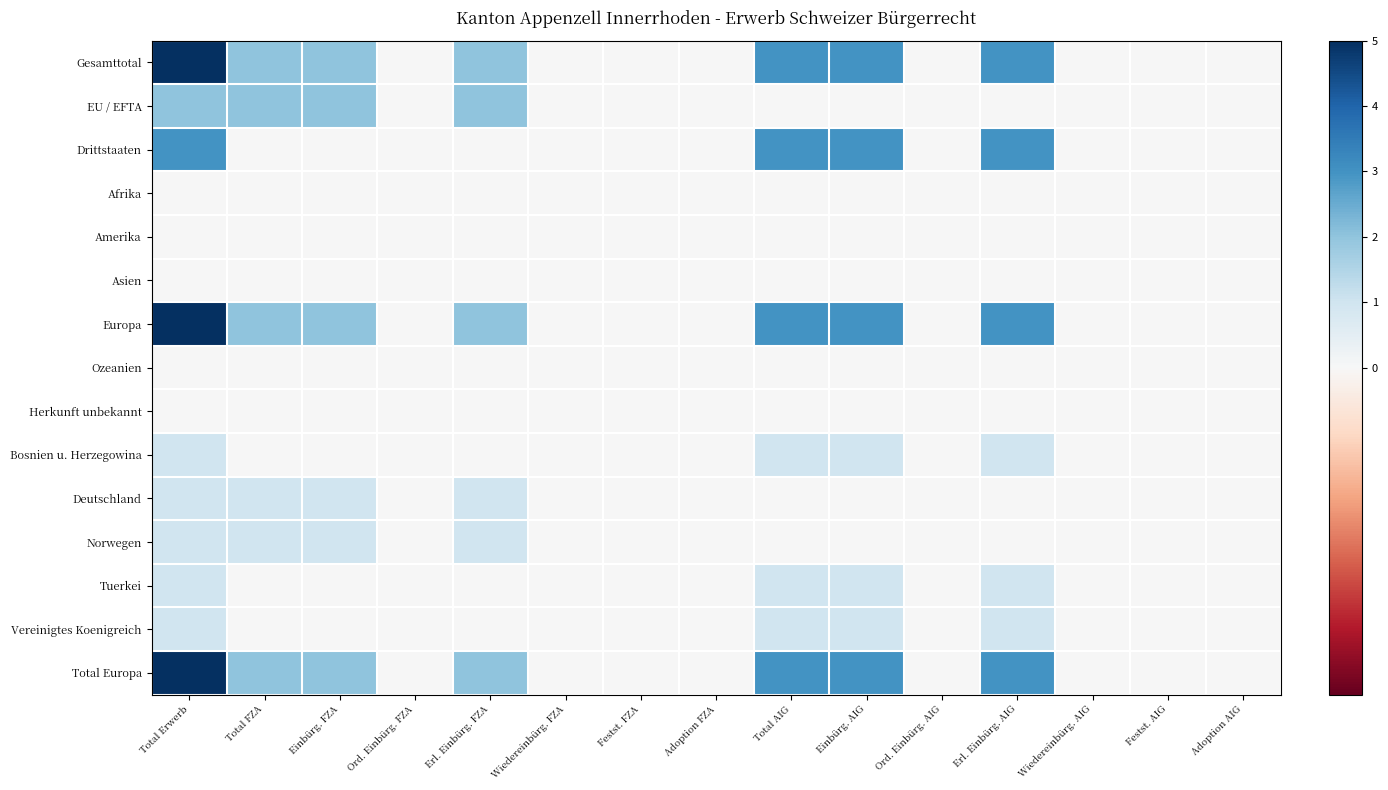

Reading left to right, what are all the values shown in this chart?

Gesamttotal: Total Erwerb=5	Total FZA=2	Einbürg. FZA=2	Ord. Einbürg. FZA=0	Erl. Einbürg. FZA=2	Wiedereinbürg. FZA=0	Festst. FZA=0	Adoption FZA=0	Total AIG=3	Einbürg. AIG=3	Ord. Einbürg. AIG=0	Erl. Einbürg. AIG=3	Wiedereinbürg. AIG=0	Festst. AIG=0	Adoption AIG=0
EU / EFTA: Total Erwerb=2	Total FZA=2	Einbürg. FZA=2	Ord. Einbürg. FZA=0	Erl. Einbürg. FZA=2	Wiedereinbürg. FZA=0	Festst. FZA=0	Adoption FZA=0	Total AIG=0	Einbürg. AIG=0	Ord. Einbürg. AIG=0	Erl. Einbürg. AIG=0	Wiedereinbürg. AIG=0	Festst. AIG=0	Adoption AIG=0
Drittstaaten: Total Erwerb=3	Total FZA=0	Einbürg. FZA=0	Ord. Einbürg. FZA=0	Erl. Einbürg. FZA=0	Wiedereinbürg. FZA=0	Festst. FZA=0	Adoption FZA=0	Total AIG=3	Einbürg. AIG=3	Ord. Einbürg. AIG=0	Erl. Einbürg. AIG=3	Wiedereinbürg. AIG=0	Festst. AIG=0	Adoption AIG=0
Afrika: Total Erwerb=0	Total FZA=0	Einbürg. FZA=0	Ord. Einbürg. FZA=0	Erl. Einbürg. FZA=0	Wiedereinbürg. FZA=0	Festst. FZA=0	Adoption FZA=0	Total AIG=0	Einbürg. AIG=0	Ord. Einbürg. AIG=0	Erl. Einbürg. AIG=0	Wiedereinbürg. AIG=0	Festst. AIG=0	Adoption AIG=0
Amerika: Total Erwerb=0	Total FZA=0	Einbürg. FZA=0	Ord. Einbürg. FZA=0	Erl. Einbürg. FZA=0	Wiedereinbürg. FZA=0	Festst. FZA=0	Adoption FZA=0	Total AIG=0	Einbürg. AIG=0	Ord. Einbürg. AIG=0	Erl. Einbürg. AIG=0	Wiedereinbürg. AIG=0	Festst. AIG=0	Adoption AIG=0
Asien: Total Erwerb=0	Total FZA=0	Einbürg. FZA=0	Ord. Einbürg. FZA=0	Erl. Einbürg. FZA=0	Wiedereinbürg. FZA=0	Festst. FZA=0	Adoption FZA=0	Total AIG=0	Einbürg. AIG=0	Ord. Einbürg. AIG=0	Erl. Einbürg. AIG=0	Wiedereinbürg. AIG=0	Festst. AIG=0	Adoption AIG=0
Europa: Total Erwerb=5	Total FZA=2	Einbürg. FZA=2	Ord. Einbürg. FZA=0	Erl. Einbürg. FZA=2	Wiedereinbürg. FZA=0	Festst. FZA=0	Adoption FZA=0	Total AIG=3	Einbürg. AIG=3	Ord. Einbürg. AIG=0	Erl. Einbürg. AIG=3	Wiedereinbürg. AIG=0	Festst. AIG=0	Adoption AIG=0
Ozeanien: Total Erwerb=0	Total FZA=0	Einbürg. FZA=0	Ord. Einbürg. FZA=0	Erl. Einbürg. FZA=0	Wiedereinbürg. FZA=0	Festst. FZA=0	Adoption FZA=0	Total AIG=0	Einbürg. AIG=0	Ord. Einbürg. AIG=0	Erl. Einbürg. AIG=0	Wiedereinbürg. AIG=0	Festst. AIG=0	Adoption AIG=0
Herkunft unbekannt: Total Erwerb=0	Total FZA=0	Einbürg. FZA=0	Ord. Einbürg. FZA=0	Erl. Einbürg. FZA=0	Wiedereinbürg. FZA=0	Festst. FZA=0	Adoption FZA=0	Total AIG=0	Einbürg. AIG=0	Ord. Einbürg. AIG=0	Erl. Einbürg. AIG=0	Wiedereinbürg. AIG=0	Festst. AIG=0	Adoption AIG=0
Bosnien u. Herzegowina: Total Erwerb=1	Total FZA=0	Einbürg. FZA=0	Ord. Einbürg. FZA=0	Erl. Einbürg. FZA=0	Wiedereinbürg. FZA=0	Festst. FZA=0	Adoption FZA=0	Total AIG=1	Einbürg. AIG=1	Ord. Einbürg. AIG=0	Erl. Einbürg. AIG=1	Wiedereinbürg. AIG=0	Festst. AIG=0	Adoption AIG=0
Deutschland: Total Erwerb=1	Total FZA=1	Einbürg. FZA=1	Ord. Einbürg. FZA=0	Erl. Einbürg. FZA=1	Wiedereinbürg. FZA=0	Festst. FZA=0	Adoption FZA=0	Total AIG=0	Einbürg. AIG=0	Ord. Einbürg. AIG=0	Erl. Einbürg. AIG=0	Wiedereinbürg. AIG=0	Festst. AIG=0	Adoption AIG=0
Norwegen: Total Erwerb=1	Total FZA=1	Einbürg. FZA=1	Ord. Einbürg. FZA=0	Erl. Einbürg. FZA=1	Wiedereinbürg. FZA=0	Festst. FZA=0	Adoption FZA=0	Total AIG=0	Einbürg. AIG=0	Ord. Einbürg. AIG=0	Erl. Einbürg. AIG=0	Wiedereinbürg. AIG=0	Festst. AIG=0	Adoption AIG=0
Tuerkei: Total Erwerb=1	Total FZA=0	Einbürg. FZA=0	Ord. Einbürg. FZA=0	Erl. Einbürg. FZA=0	Wiedereinbürg. FZA=0	Festst. FZA=0	Adoption FZA=0	Total AIG=1	Einbürg. AIG=1	Ord. Einbürg. AIG=0	Erl. Einbürg. AIG=1	Wiedereinbürg. AIG=0	Festst. AIG=0	Adoption AIG=0
Vereinigtes Koenigreich: Total Erwerb=1	Total FZA=0	Einbürg. FZA=0	Ord. Einbürg. FZA=0	Erl. Einbürg. FZA=0	Wiedereinbürg. FZA=0	Festst. FZA=0	Adoption FZA=0	Total AIG=1	Einbürg. AIG=1	Ord. Einbürg. AIG=0	Erl. Einbürg. AIG=1	Wiedereinbürg. AIG=0	Festst. AIG=0	Adoption AIG=0
Total Europa: Total Erwerb=5	Total FZA=2	Einbürg. FZA=2	Ord. Einbürg. FZA=0	Erl. Einbürg. FZA=2	Wiedereinbürg. FZA=0	Festst. FZA=0	Adoption FZA=0	Total AIG=3	Einbürg. AIG=3	Ord. Einbürg. AIG=0	Erl. Einbürg. AIG=3	Wiedereinbürg. AIG=0	Festst. AIG=0	Adoption AIG=0